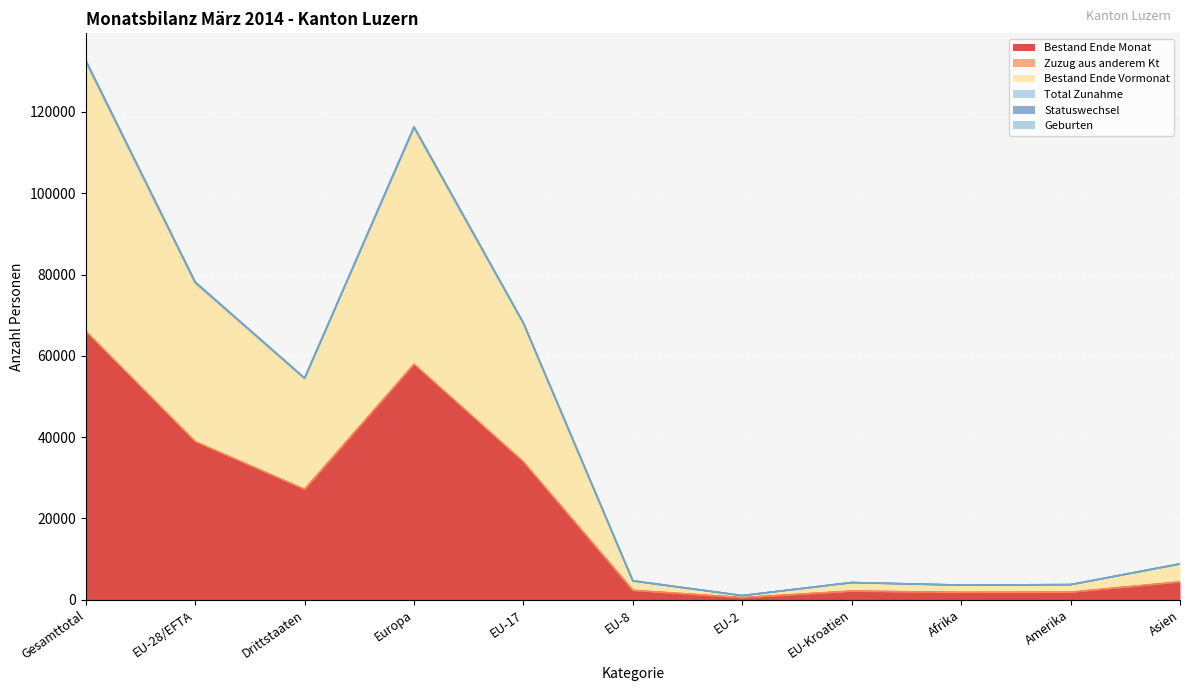

What is the highest value of the Bestand Ende Monat series?

65910